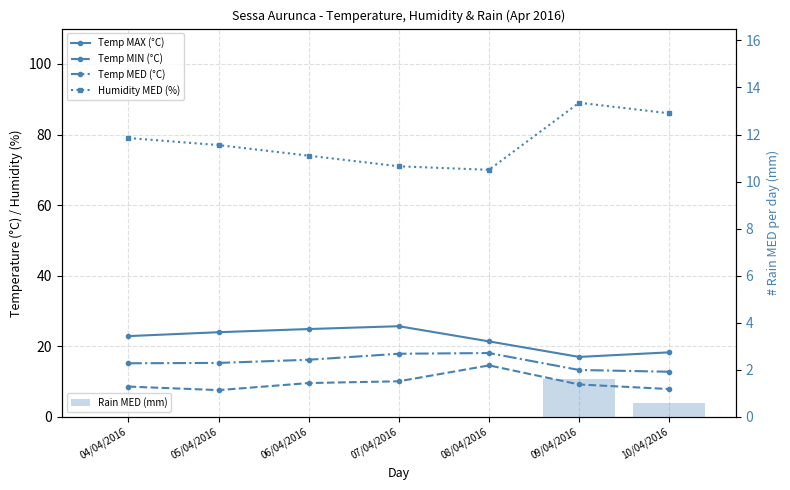

Reading right to left, extract all data points from this chart.

Temp MAX (°C): 10/04/2016=18.3	09/04/2016=17.0	08/04/2016=21.4	07/04/2016=25.7	06/04/2016=24.9	05/04/2016=24.0	04/04/2016=22.9
Temp MIN (°C): 10/04/2016=7.9	09/04/2016=9.2	08/04/2016=14.6	07/04/2016=10.1	06/04/2016=9.6	05/04/2016=7.6	04/04/2016=8.6
Temp MED (°C): 10/04/2016=12.8	09/04/2016=13.3	08/04/2016=18.1	07/04/2016=17.9	06/04/2016=16.2	05/04/2016=15.3	04/04/2016=15.2
Humidity MED (%): 10/04/2016=86.0	09/04/2016=89.0	08/04/2016=70.0	07/04/2016=71.0	06/04/2016=74.0	05/04/2016=77.0	04/04/2016=79.0
Rain MED (mm): 10/04/2016=0.6	09/04/2016=1.6	08/04/2016=0.0	07/04/2016=0.0	06/04/2016=0.0	05/04/2016=0.0	04/04/2016=0.0